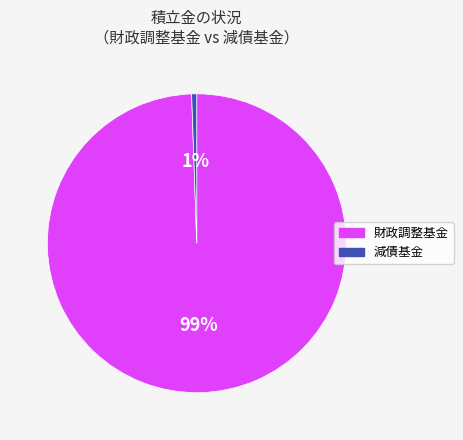

Is there any slice that represents more than half of the pie?

Yes